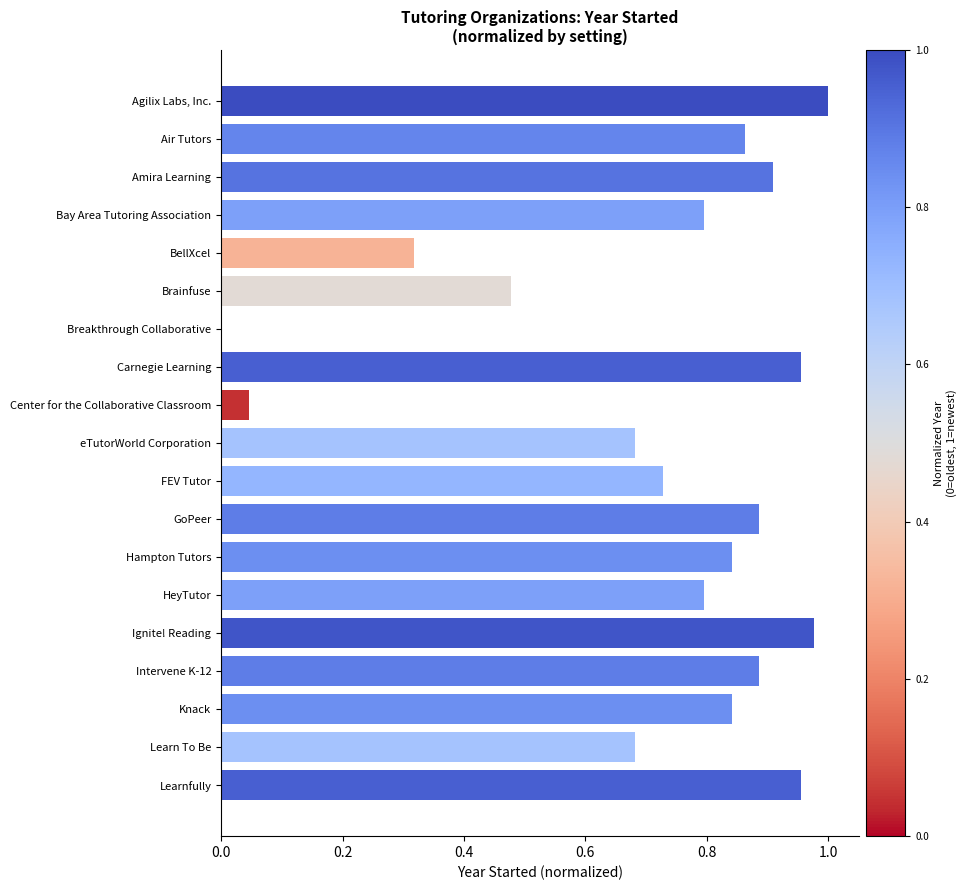

Is it true that the value at Ignite! Reading is 1.7?

False